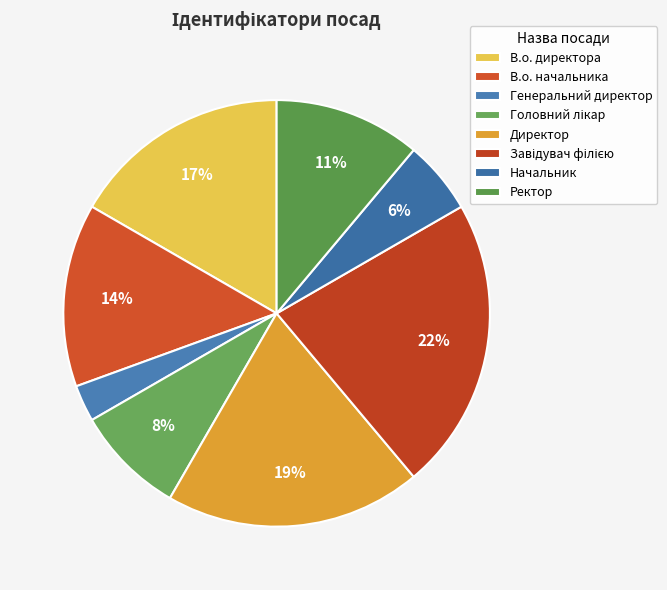

Rank the categories by value from lowest to highest.

Генеральний директор, Начальник, Головний лікар, Ректор, В.о. начальника, В.о. директора, Директор, Завідувач філією